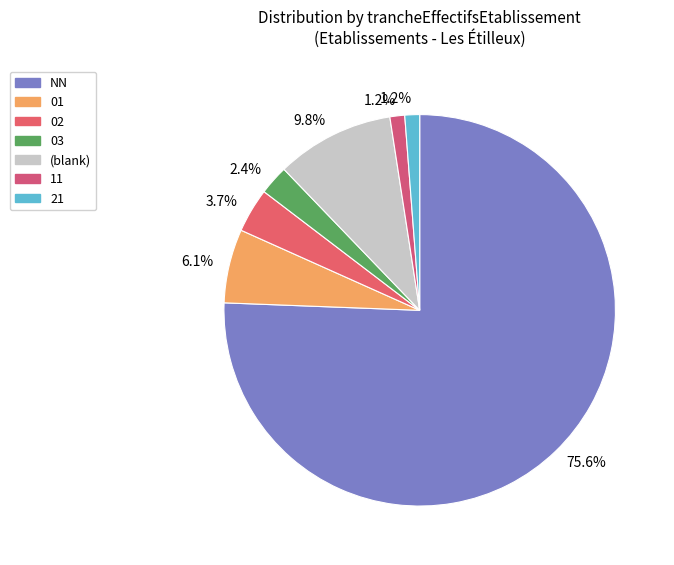

Which category has the smallest portion of the pie?

11